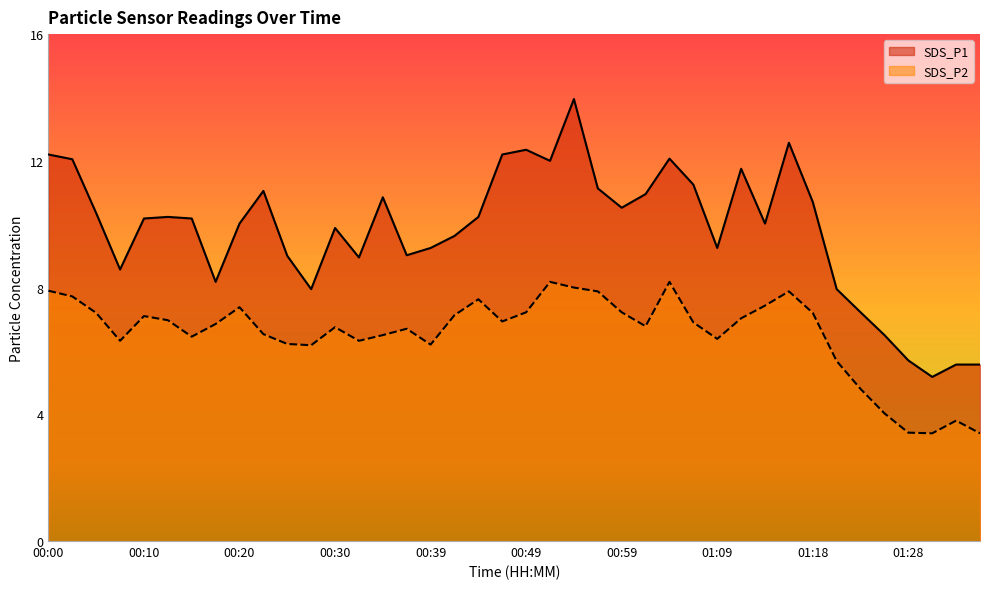

What is the spread (max minus min) of values at 01:35?

2.2